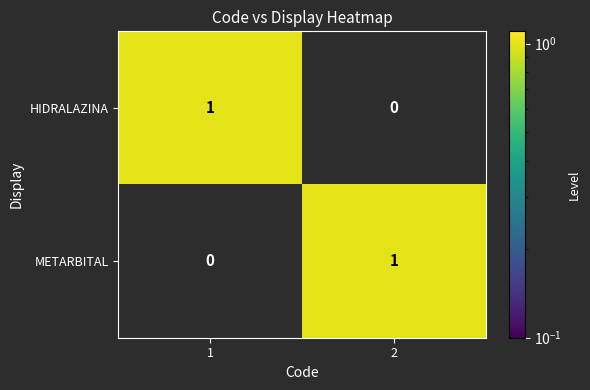

Is it true that HIDRALAZINA equals 0 at 2?

True